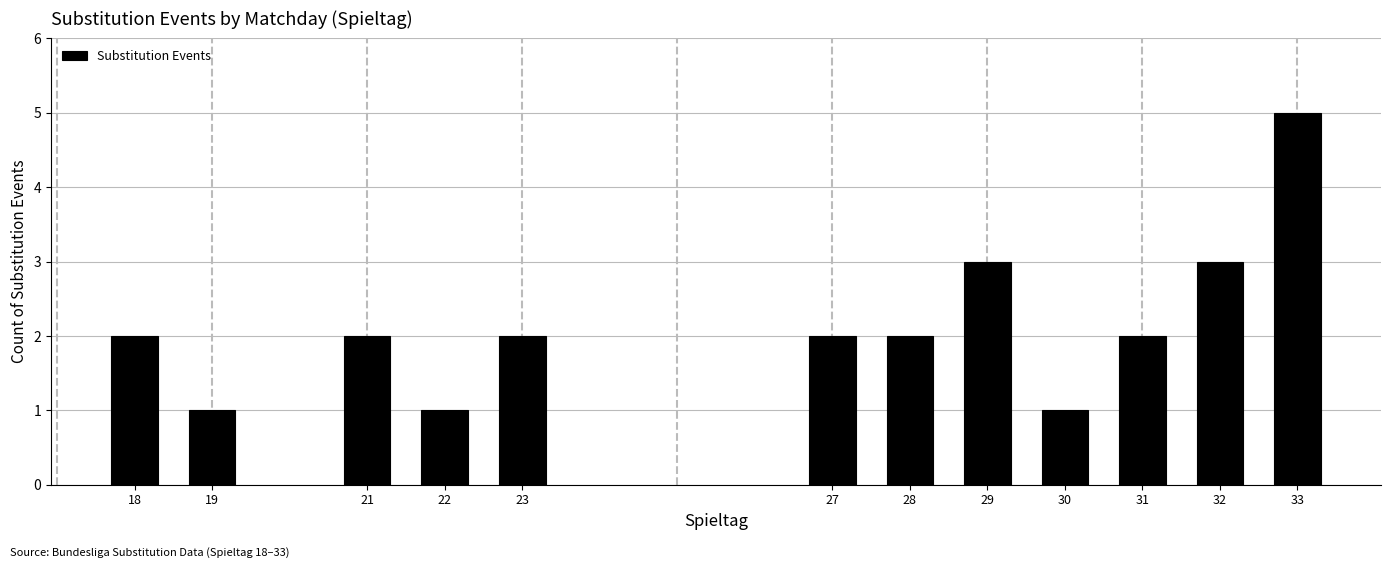

Reading right to left, extract all data points from this chart.

33=5	32=3	31=2	30=1	29=3	28=2	27=2	23=2	22=1	21=2	19=1	18=2